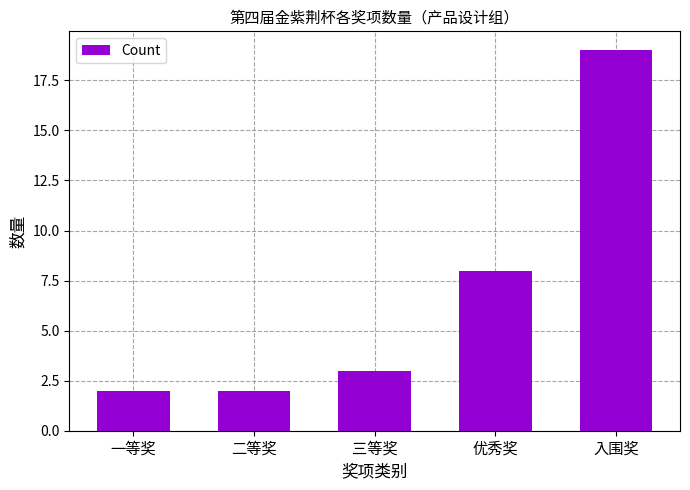

The chart shows a value of 19 at 入围奖. True or false?

True